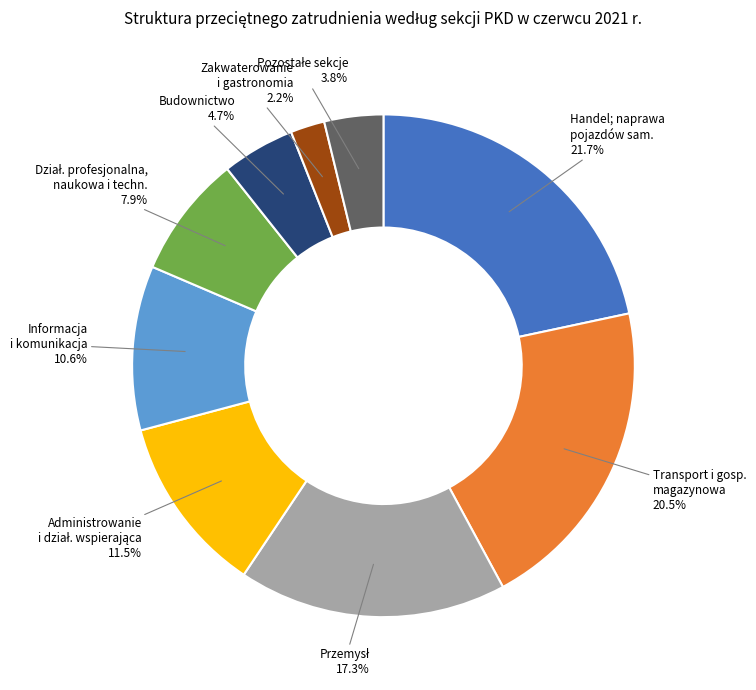

Does any single category account for the majority?

No